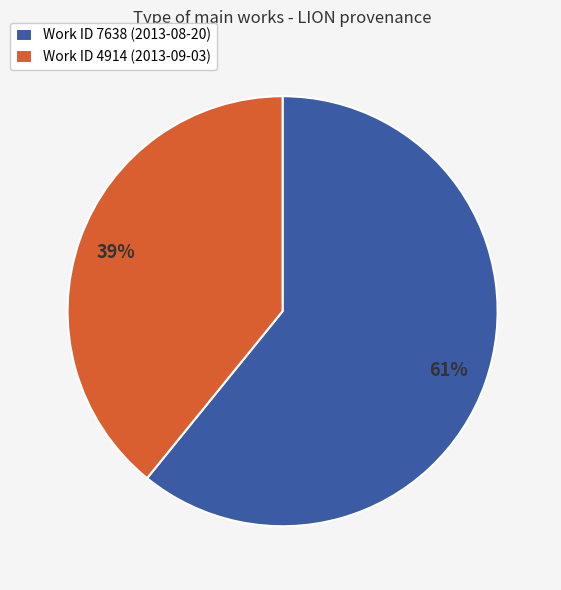

What is the smallest slice in the pie chart?

Work ID 4914 (2013-09-03)